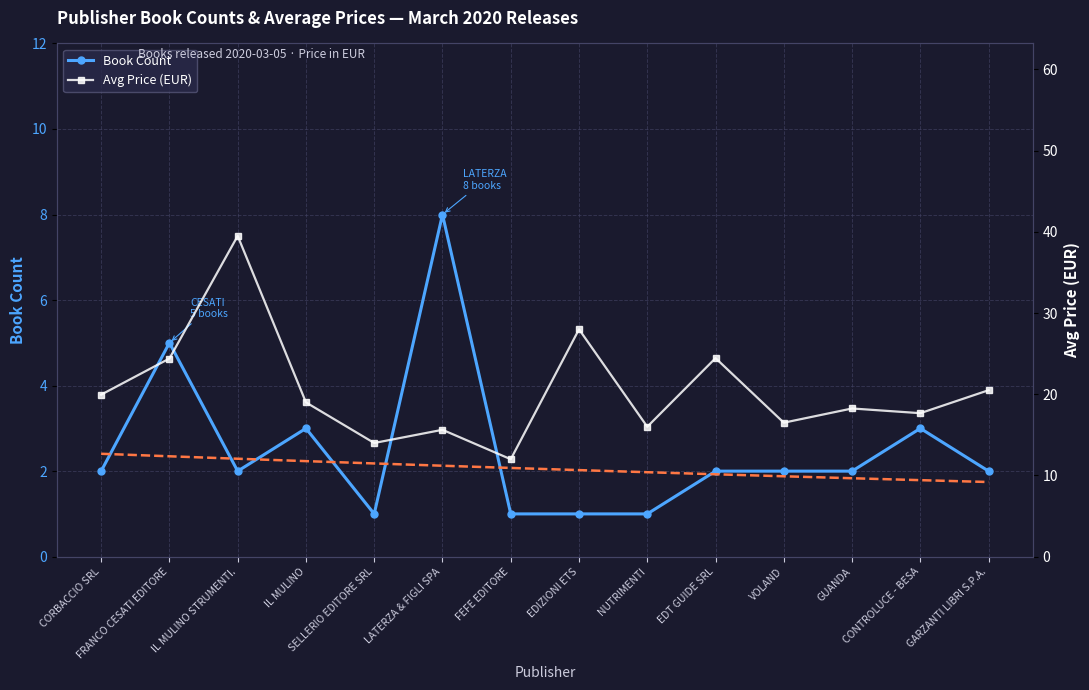

How many categories are shown in the chart?

14